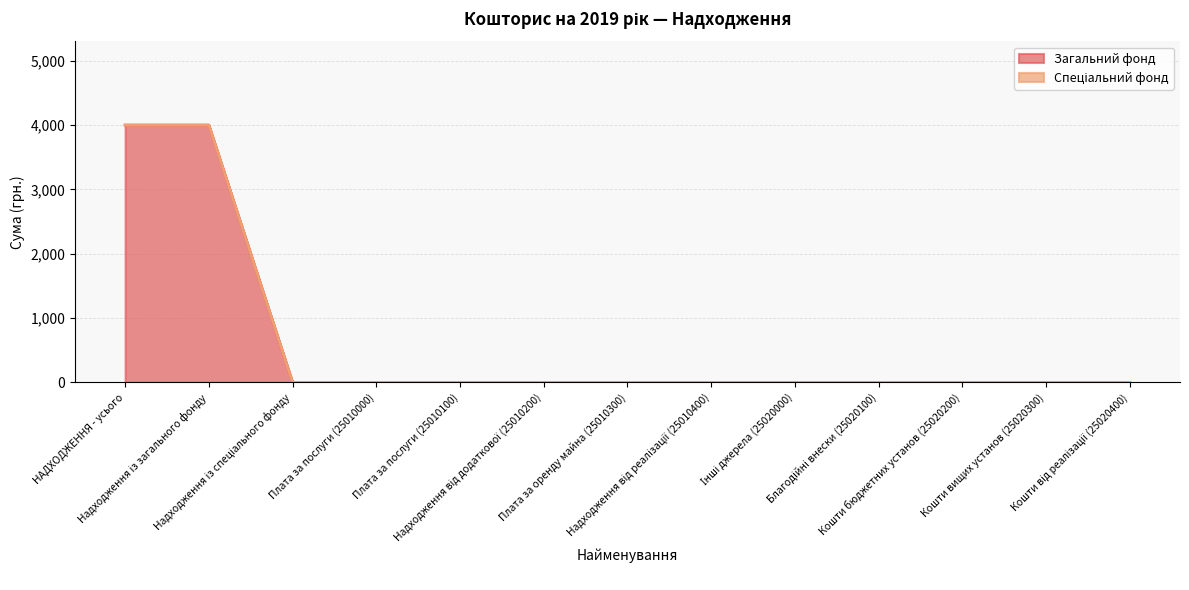

Rank the categories by value from lowest to highest.

Надходження із спеціального фонду, Плата за послуги (25010000), Плата за послуги (25010100), Надходження від додаткової (25010200), Плата за оренду майна (25010300), Надходження від реалізації (25010400), Інші джерела (25020000), Благодійні внески (25020100), Кошти бюджетних установ (25020200), Кошти вищих установ (25020300), Кошти від реалізації (25020400), НАДХОДЖЕННЯ - усього, Надходження із загального фонду